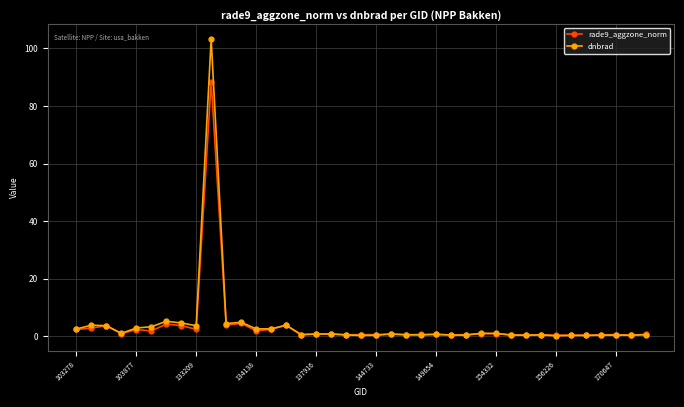

True or false: rade9_aggzone_norm has more than 0 interior local peaks.

True